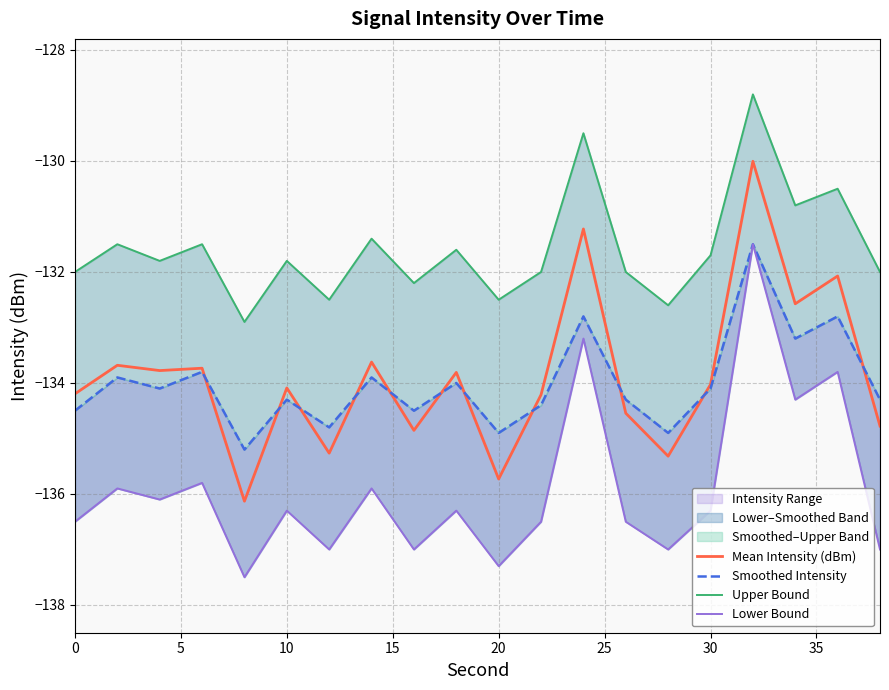

Reading left to right, extract all data points from this chart.

Mean Intensity (dBm): -134.2	-133.7	-133.8	-133.7	-136.1	-134.1	-135.3	-133.6	-134.9	-133.8	-135.7	-134.2	-131.2	-134.5	-135.3	-134.0	-130.0	-132.6	-132.1	-134.8
Smoothed Intensity: -134.5	-133.9	-134.1	-133.8	-135.2	-134.3	-134.8	-133.9	-134.5	-134.0	-134.9	-134.4	-132.8	-134.3	-134.9	-134.1	-131.5	-133.2	-132.8	-134.3
Upper Bound: -132.0	-131.5	-131.8	-131.5	-132.9	-131.8	-132.5	-131.4	-132.2	-131.6	-132.5	-132.0	-129.5	-132.0	-132.6	-131.7	-128.8	-130.8	-130.5	-132.0
Lower Bound: -136.5	-135.9	-136.1	-135.8	-137.5	-136.3	-137.0	-135.9	-137.0	-136.3	-137.3	-136.5	-133.2	-136.5	-137.0	-136.3	-131.5	-134.3	-133.8	-137.0